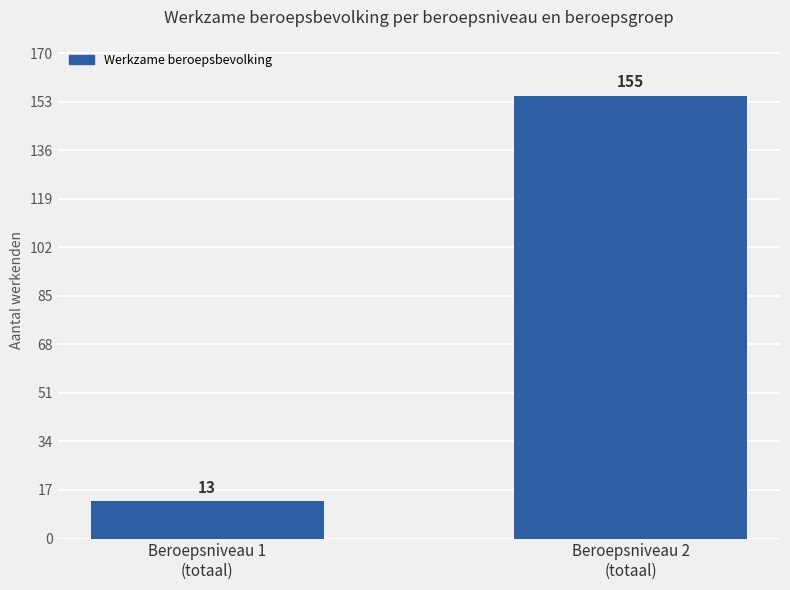

What is the label of the 2nd bar from the left?

Beroepsniveau 2
(totaal)